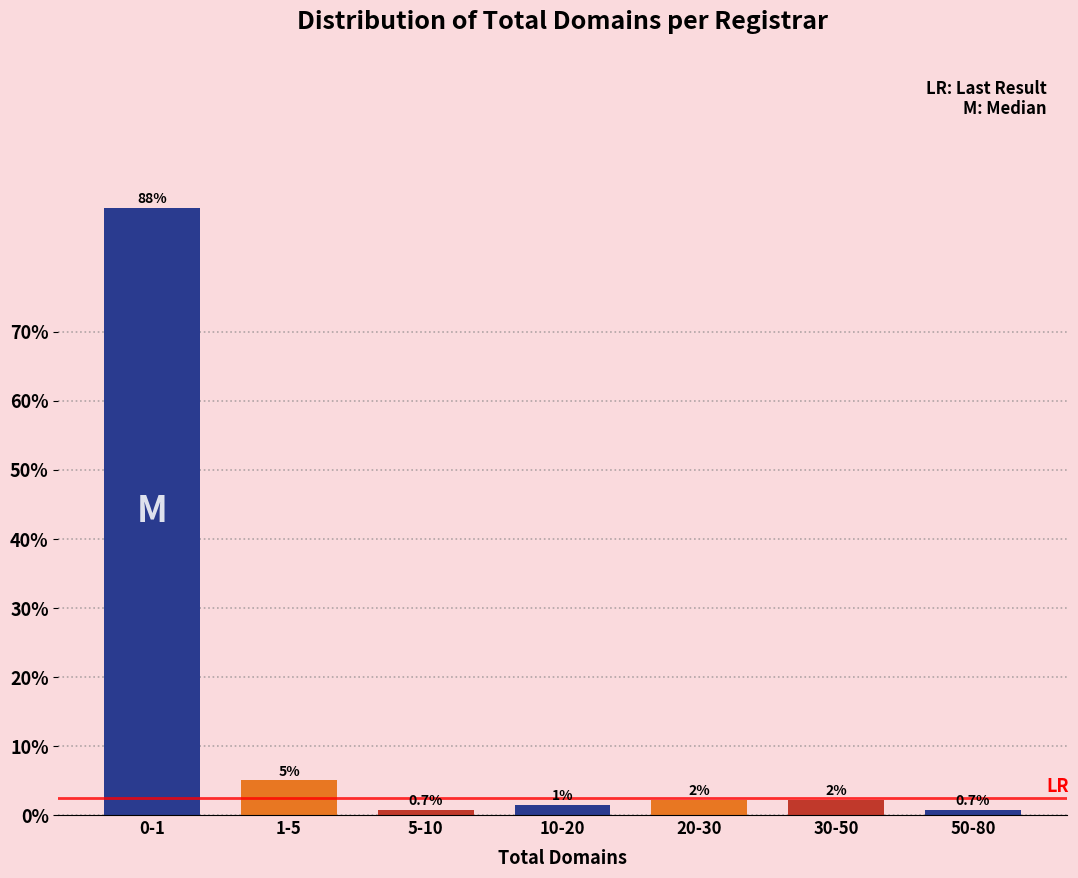

What is the average value?

14.3